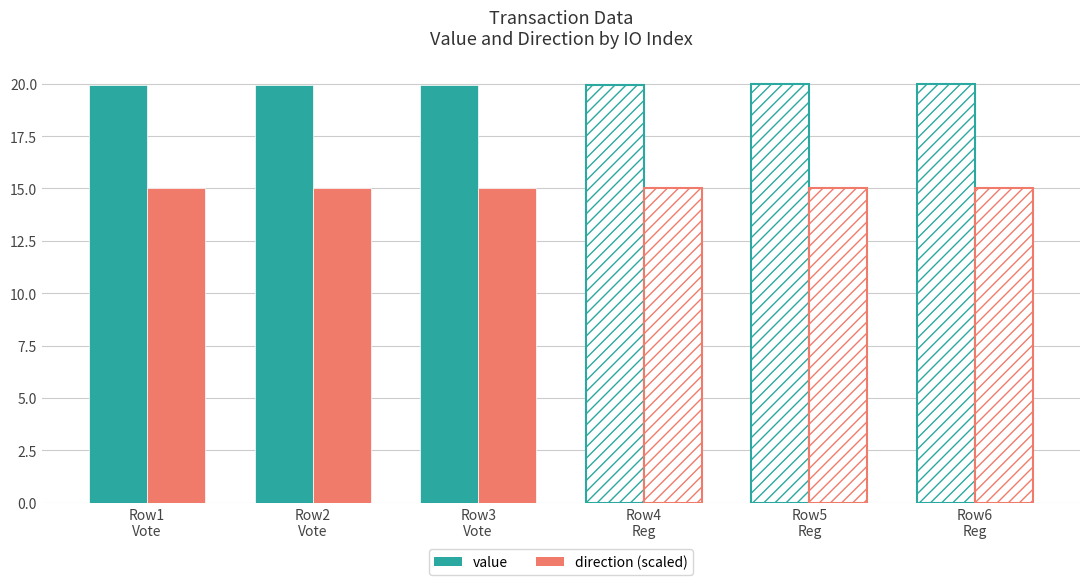

Does the chart contain any negative values?

No